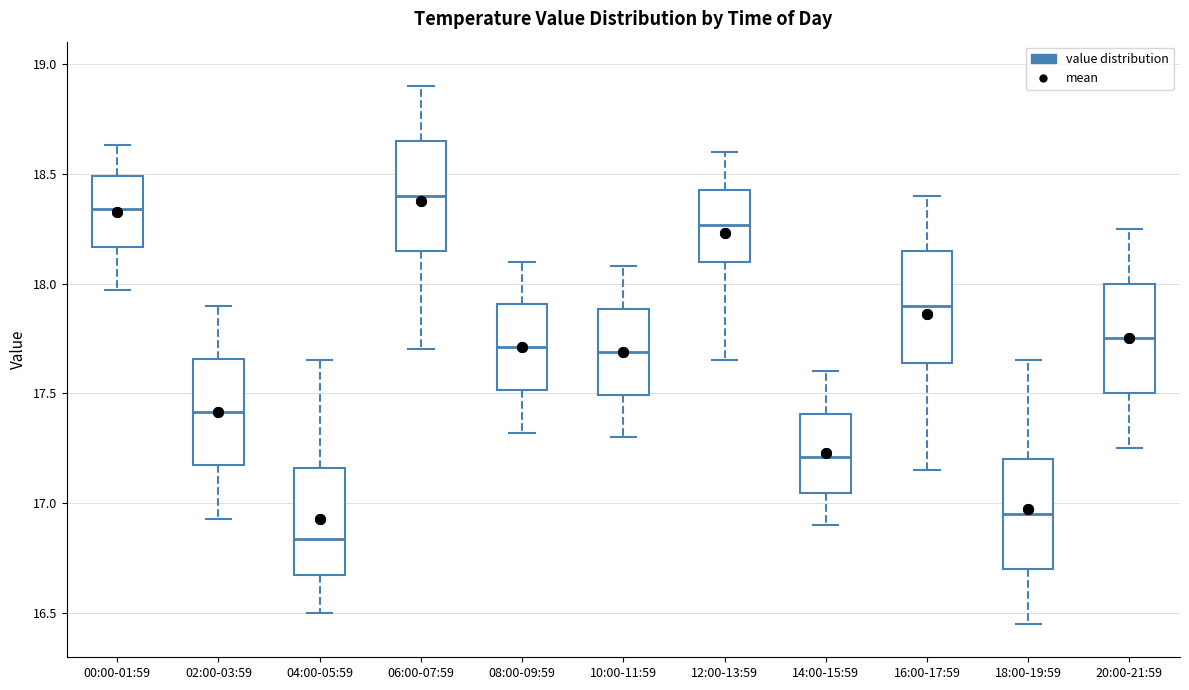

Reading left to right, read every box against the y-axis: the position of its median line, the range the box covers, and the ends of its whiskers. The values are not printed on the chart, so give them approximately, as read against the axis.

00:00-01:59: median 18.35, box 18.15 to 18.50, whiskers 17.95 to 18.65
02:00-03:59: median 17.40, box 17.15 to 17.65, whiskers 16.95 to 17.90
04:00-05:59: median 16.85, box 16.65 to 17.15, whiskers 16.50 to 17.65
06:00-07:59: median 18.40, box 18.15 to 18.65, whiskers 17.70 to 18.90
08:00-09:59: median 17.70, box 17.50 to 17.90, whiskers 17.30 to 18.10
10:00-11:59: median 17.70, box 17.50 to 17.90, whiskers 17.30 to 18.10
12:00-13:59: median 18.25, box 18.10 to 18.45, whiskers 17.65 to 18.60
14:00-15:59: median 17.20, box 17.05 to 17.40, whiskers 16.90 to 17.60
16:00-17:59: median 17.90, box 17.65 to 18.15, whiskers 17.15 to 18.40
18:00-19:59: median 16.95, box 16.70 to 17.20, whiskers 16.45 to 17.65
20:00-21:59: median 17.75, box 17.50 to 18.00, whiskers 17.25 to 18.25